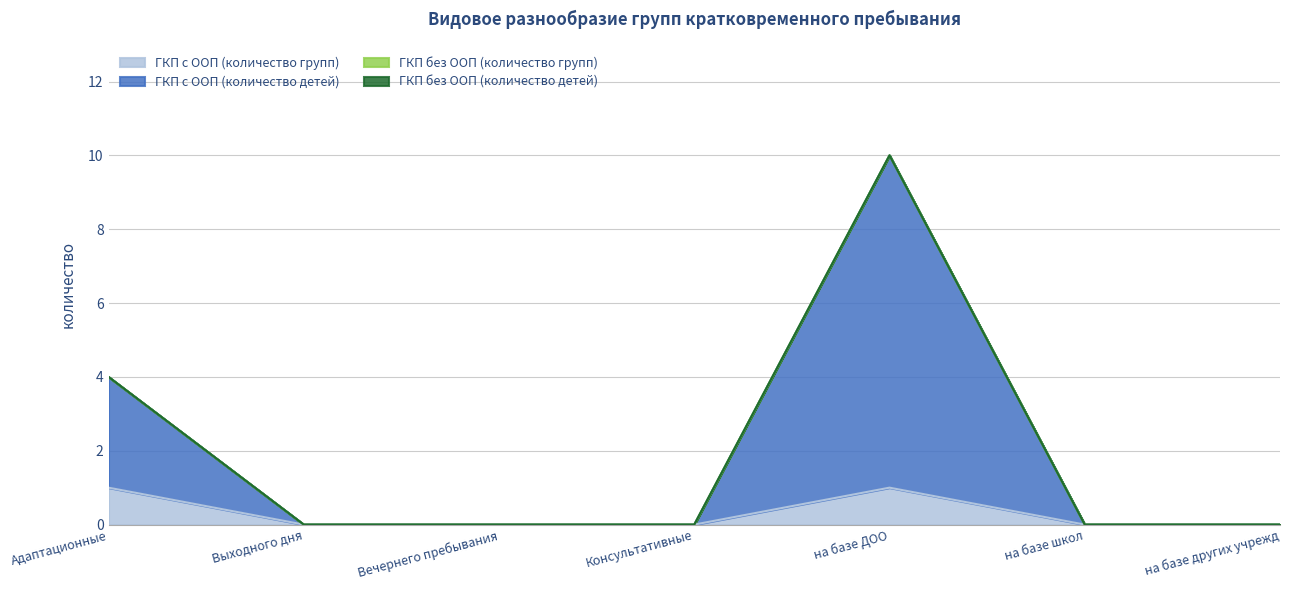

At which label is ГКП с ООП (количество групп) closest to 0?

Выходного дня